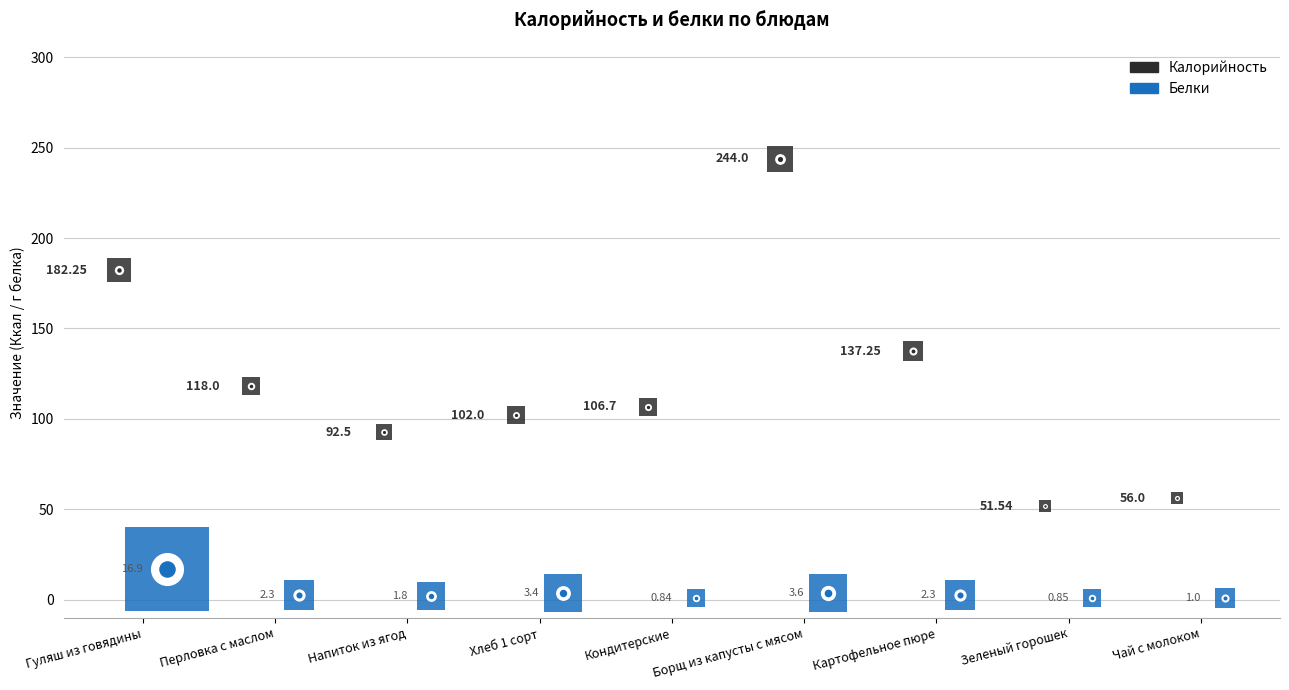

What is the total value across all series at Хлеб 1 сорт?

105.4